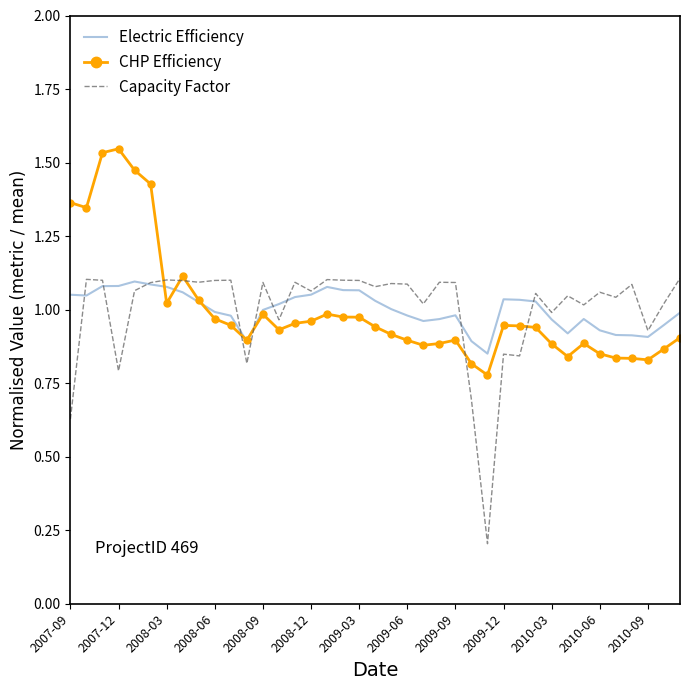

Which series has the largest range (max minus min)?

Capacity Factor